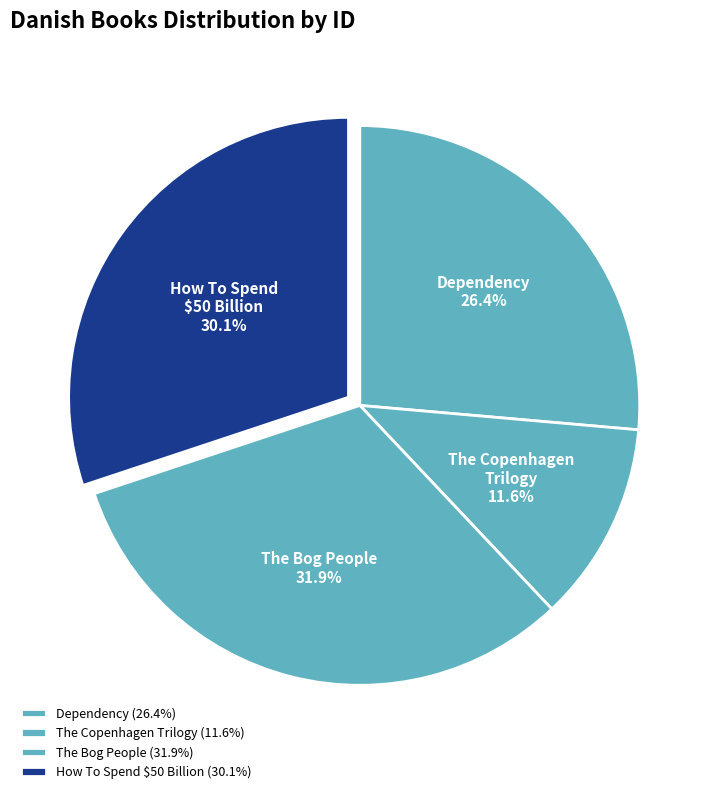

Rank the categories by value from lowest to highest.

The Copenhagen Trilogy, Dependency, How To Spend $50 Billion, The Bog People